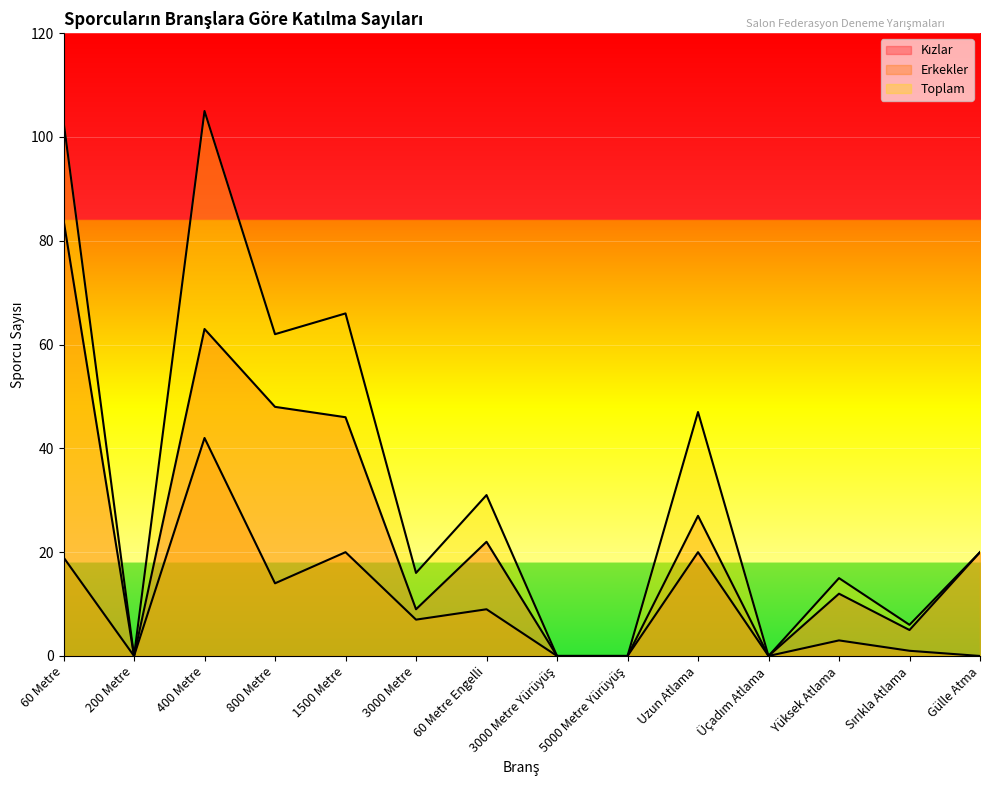

Reading left to right, transcribe all the data shown in this chart.

Kızlar: 60 Metre=84	200 Metre=0	400 Metre=63	800 Metre=48	1500 Metre=46	3000 Metre=9	60 Metre Engelli=22	3000 Metre Yürüyüş=0	5000 Metre Yürüyüş=0	Uzun Atlama=20	Üçadım Atlama=0	Yüksek Atlama=12	Sırıkla Atlama=5	Gülle Atma=20
Erkekler: 60 Metre=19	200 Metre=0	400 Metre=42	800 Metre=14	1500 Metre=20	3000 Metre=7	60 Metre Engelli=9	3000 Metre Yürüyüş=0	5000 Metre Yürüyüş=0	Uzun Atlama=27	Üçadım Atlama=0	Yüksek Atlama=3	Sırıkla Atlama=1	Gülle Atma=0
Toplam: 60 Metre=103	200 Metre=0	400 Metre=105	800 Metre=62	1500 Metre=66	3000 Metre=16	60 Metre Engelli=31	3000 Metre Yürüyüş=0	5000 Metre Yürüyüş=0	Uzun Atlama=47	Üçadım Atlama=0	Yüksek Atlama=15	Sırıkla Atlama=6	Gülle Atma=20